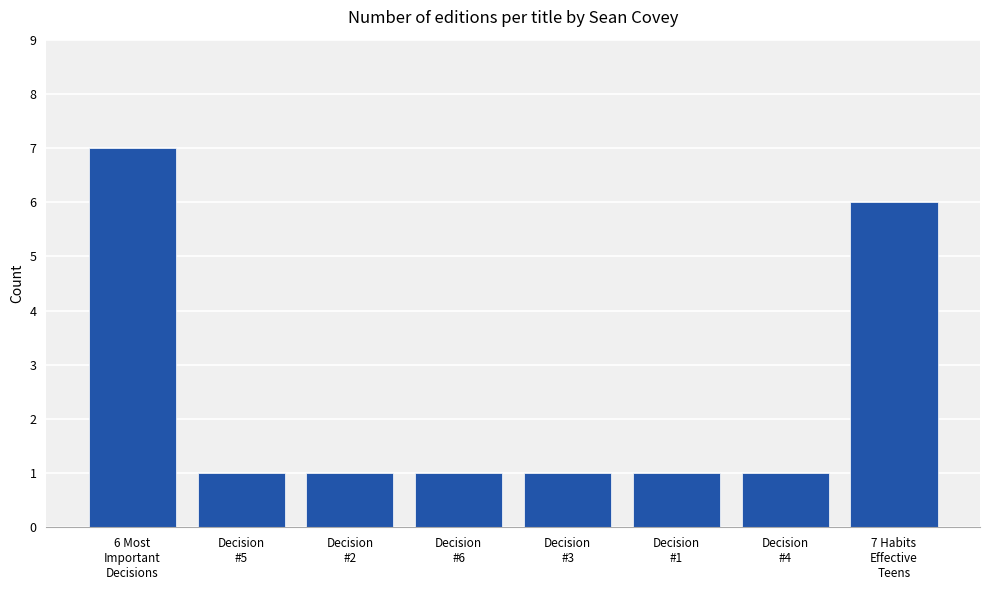

What is the minimum value shown in the chart?

1